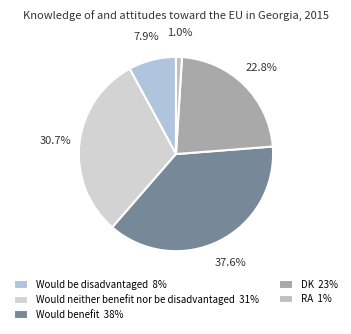

What is the smallest slice in the pie chart?

RA